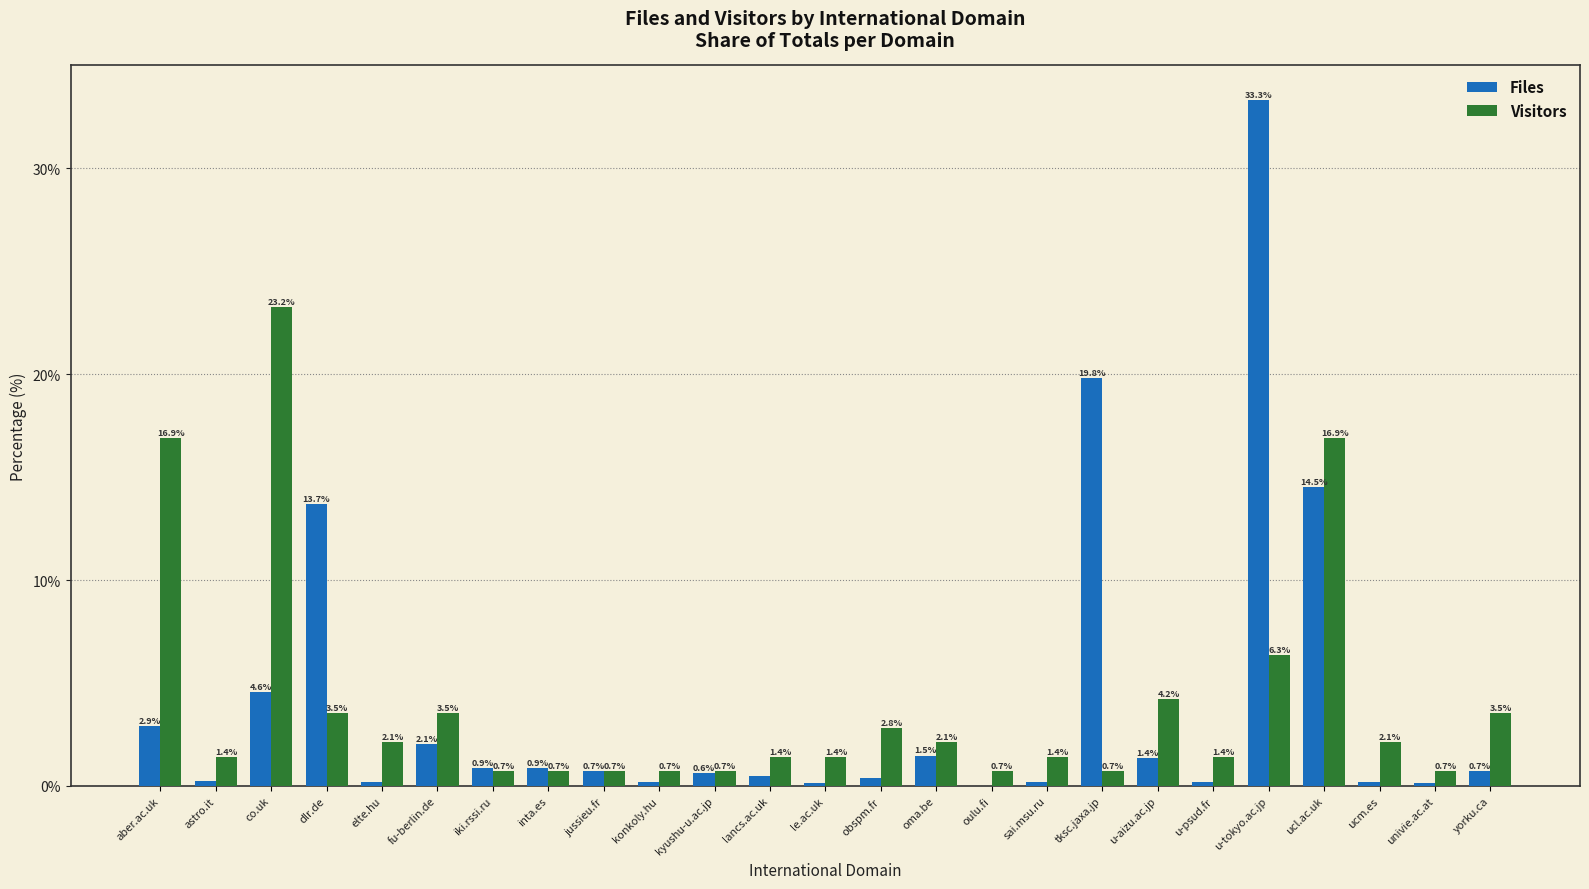

Are the bars grouped side by side (vs. stacked)?

Yes